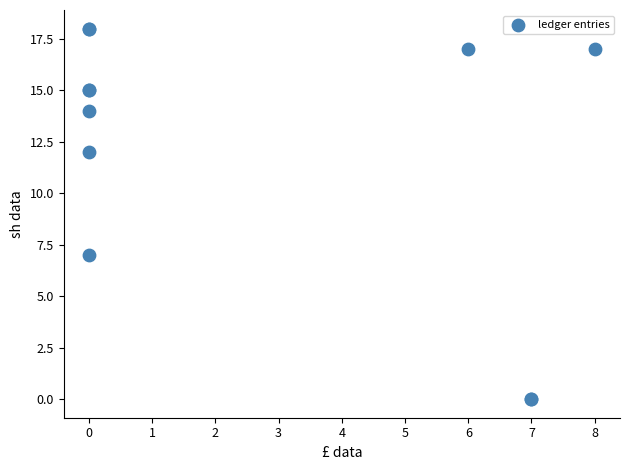

What Y value in the scatter plot is closest to 9?

7